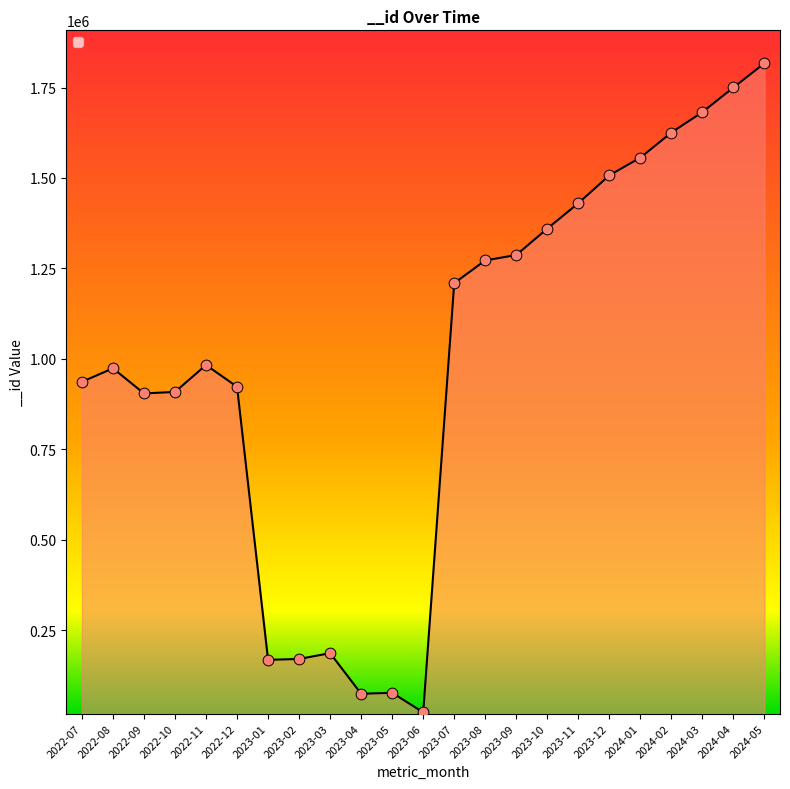

What is the change in value from 2023-11 to 2024-01?

+126030